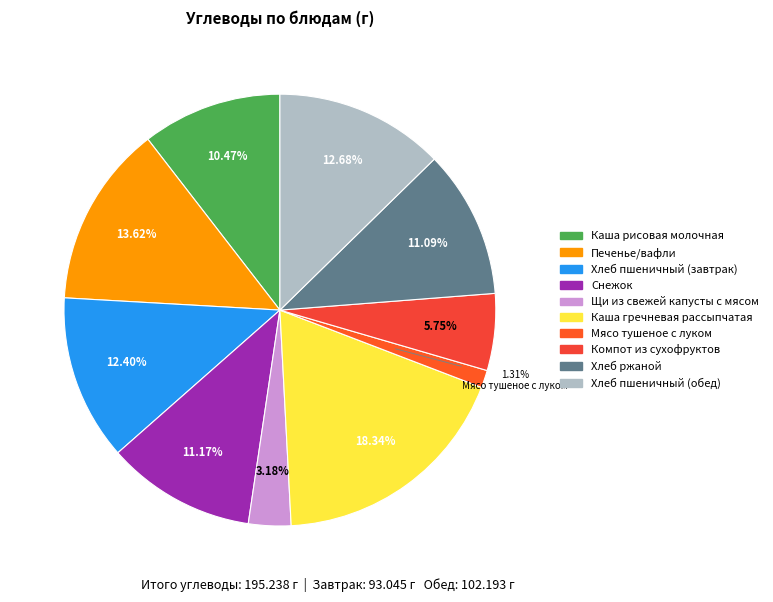

How many segments does this pie chart have?

10